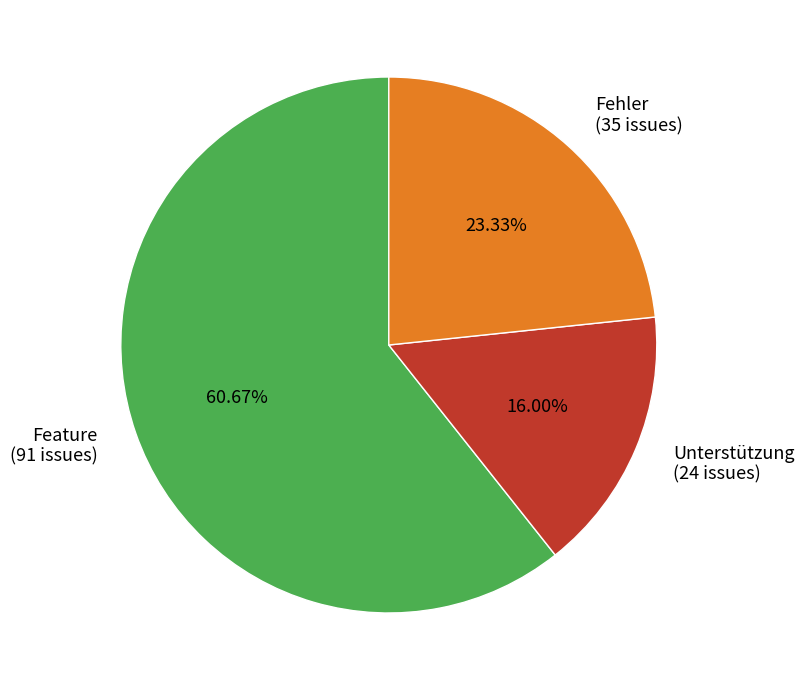

What percentage is the Fehler slice, to the nearest percent?

23%